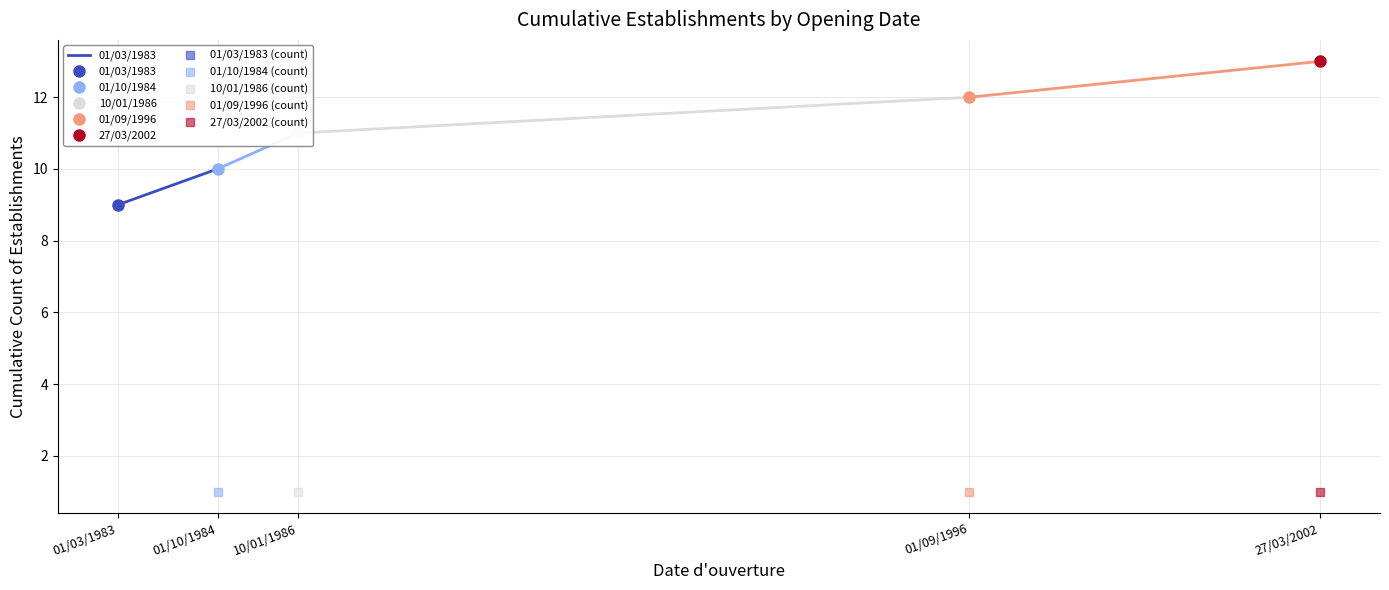

What is the sum of all values?

19